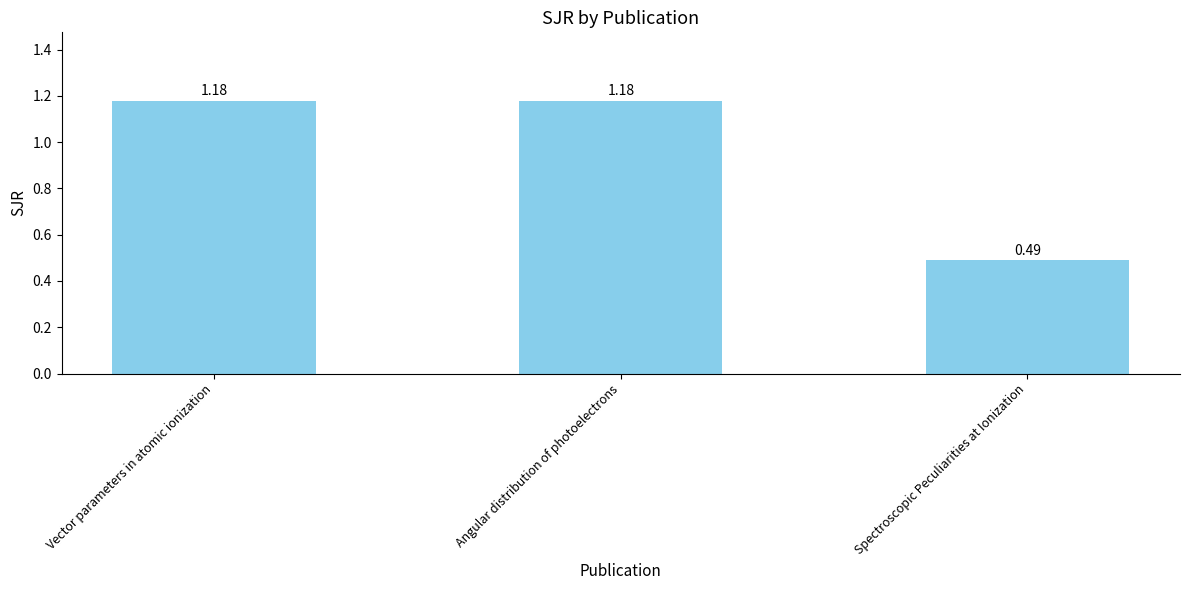

How many distinct data groups are displayed?

1